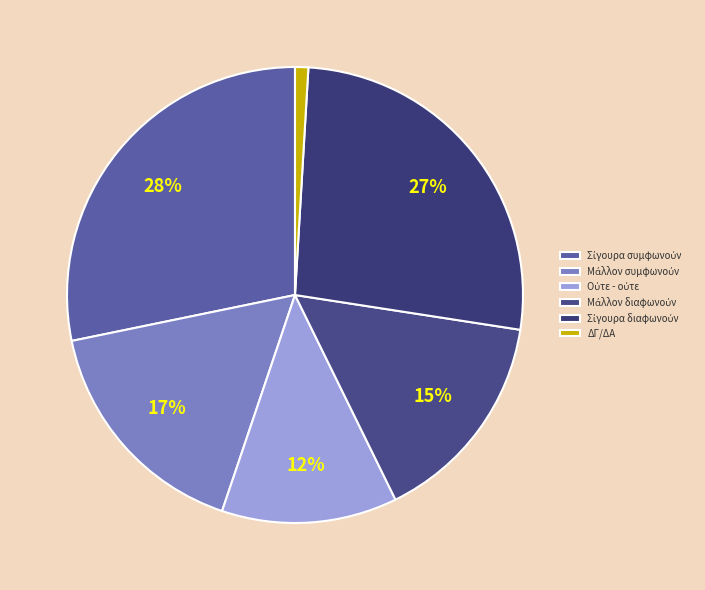

True or false: Σίγουρα διαφωνούν accounts for 27% of the total.

True